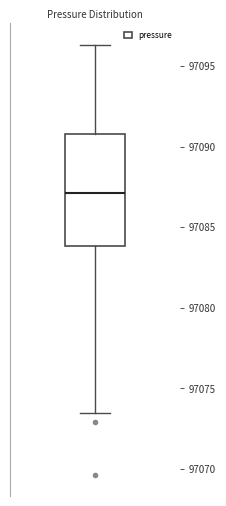

Where does the median line of the box sit on the y-axis? The values are not printed on the chart, so give them approximately, as read against the axis.

97087.0